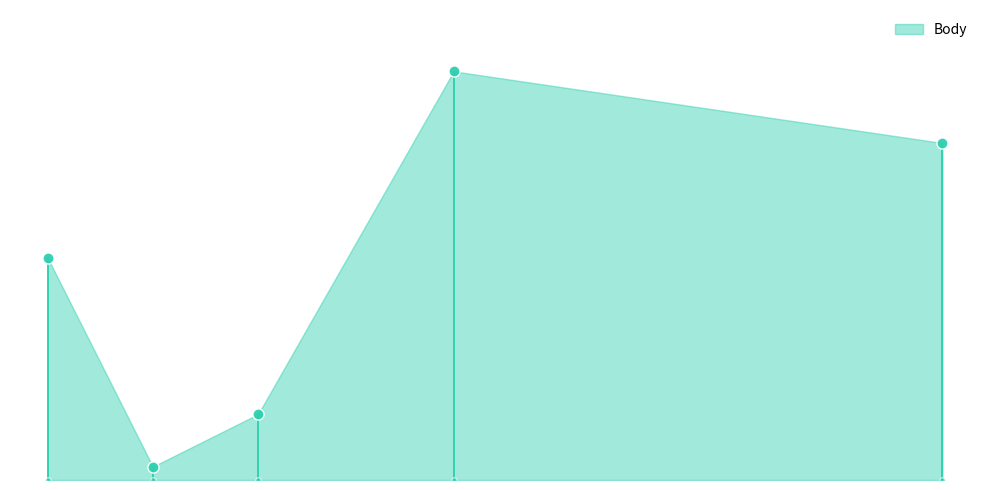

What is the value of the 2nd point from the left?

6192